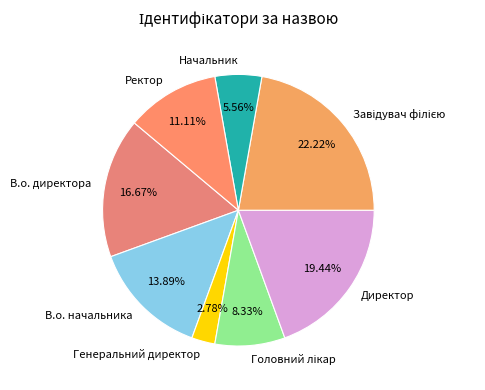

Does any single category account for the majority?

No